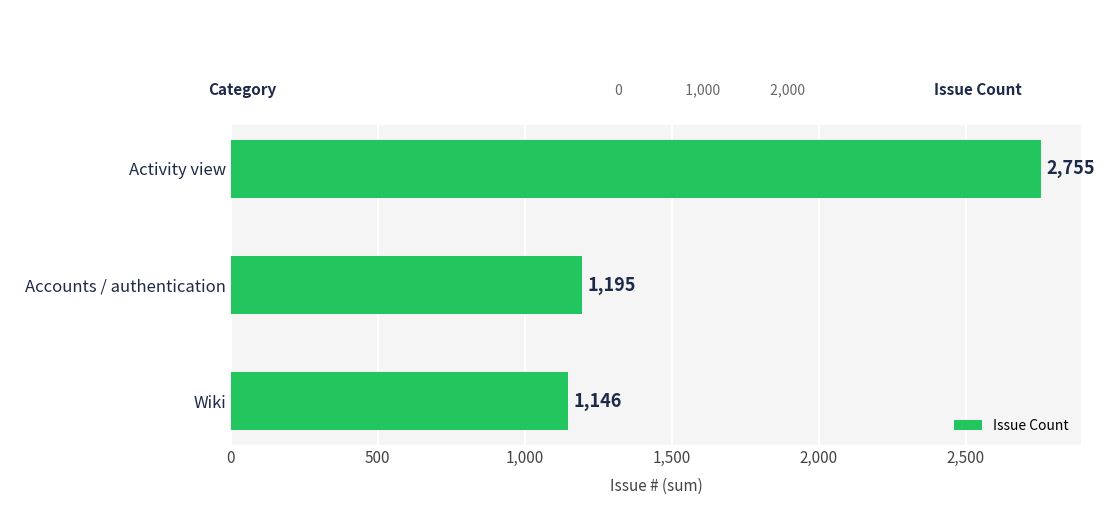

Reading top to bottom, what are all the values shown in this chart?

2755	1195	1146